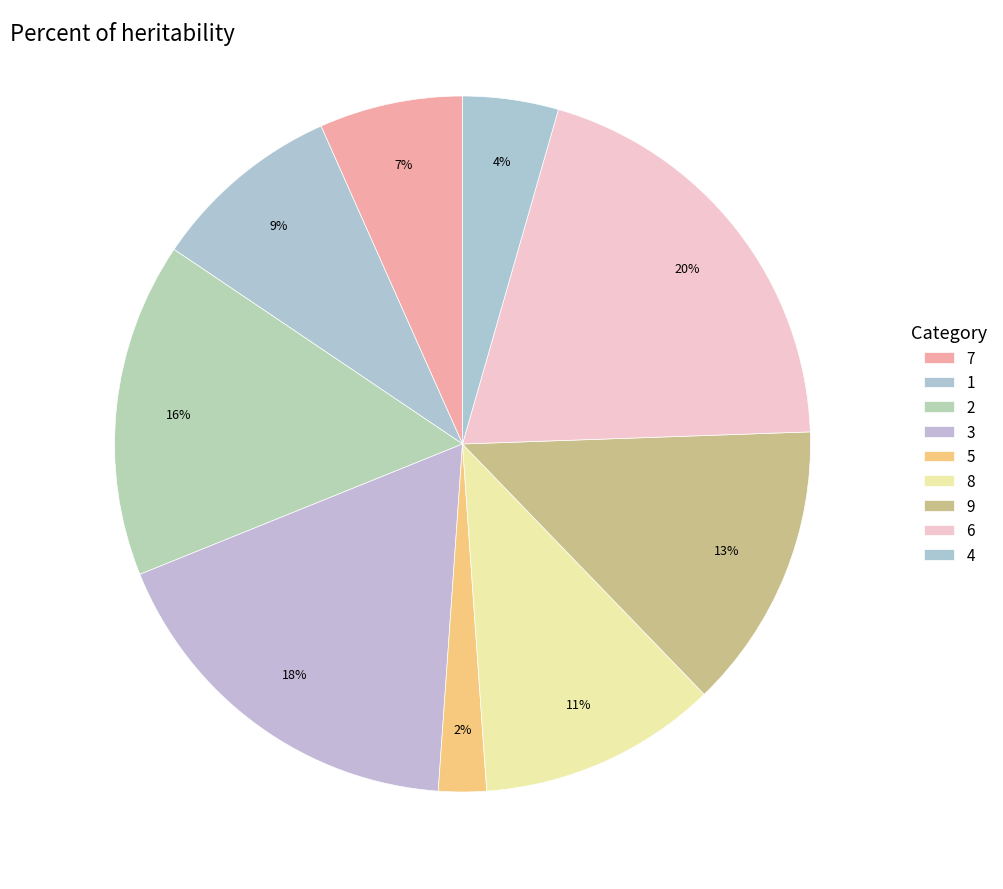

What percentage is NOT represented by 3?

82.2%